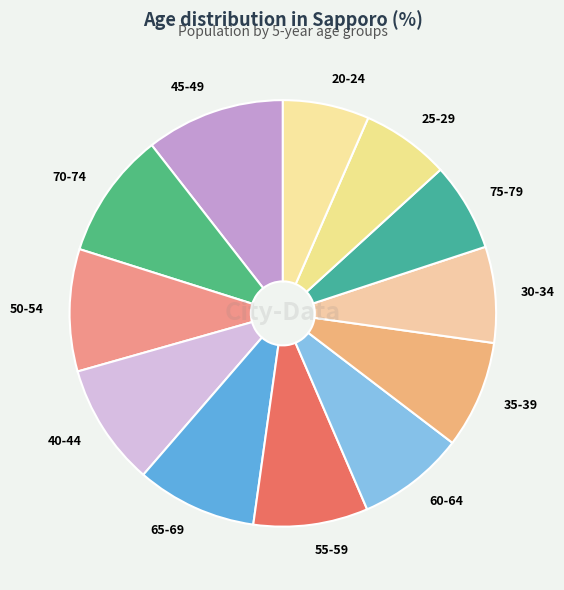

How many slices are in this pie chart?

12